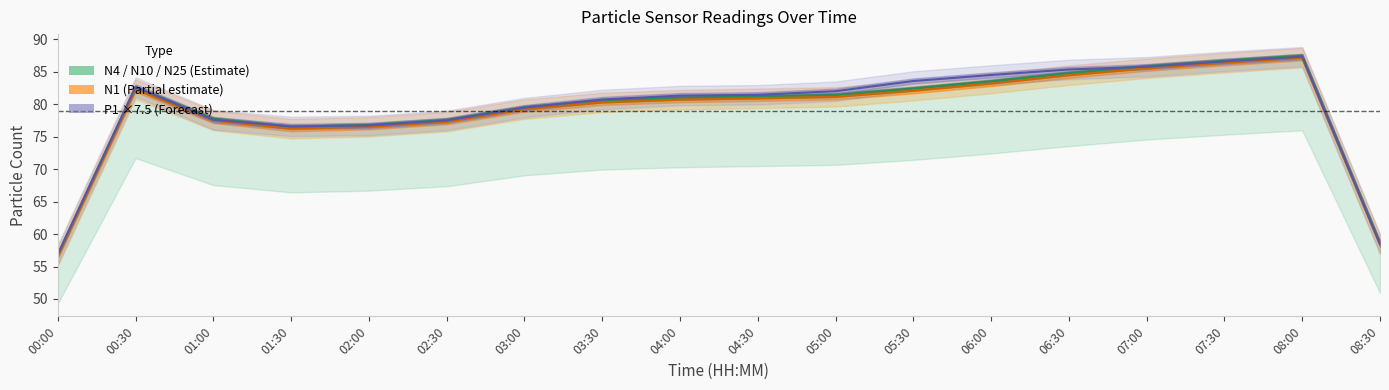

In P1 (×7.5), how many points are higher than both neighbors (excluding endpoints)?

2